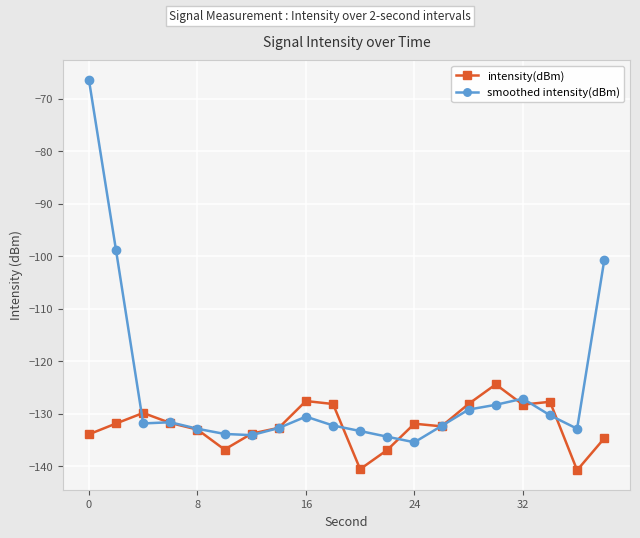

Rank the series by their average value, from highest to lowest.

smoothed intensity(dBm), intensity(dBm)